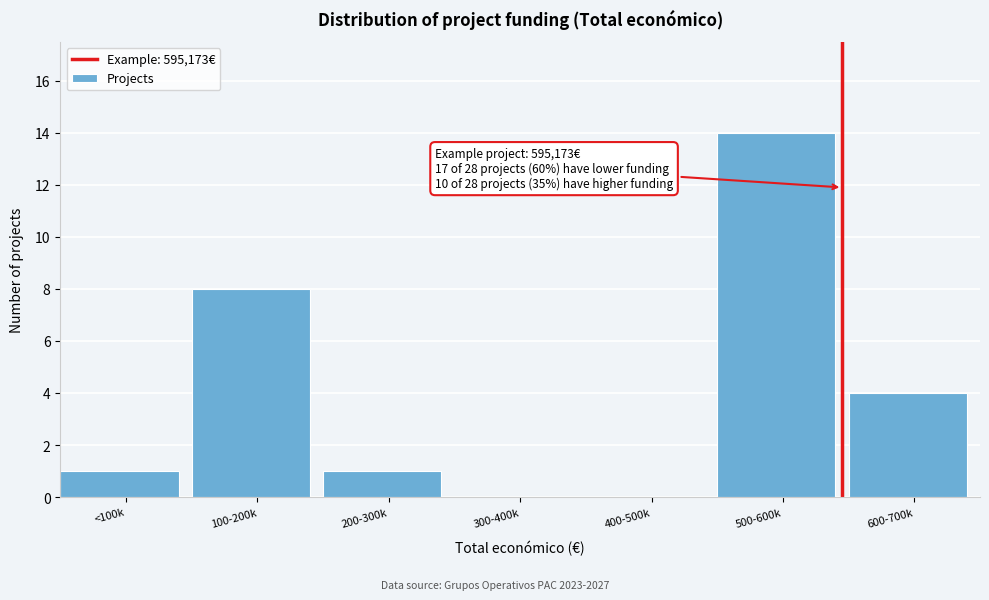

Reading left to right, list all the values displayed in this chart.

<100k=1	100-200k=8	200-300k=1	300-400k=0	400-500k=0	500-600k=14	600-700k=4